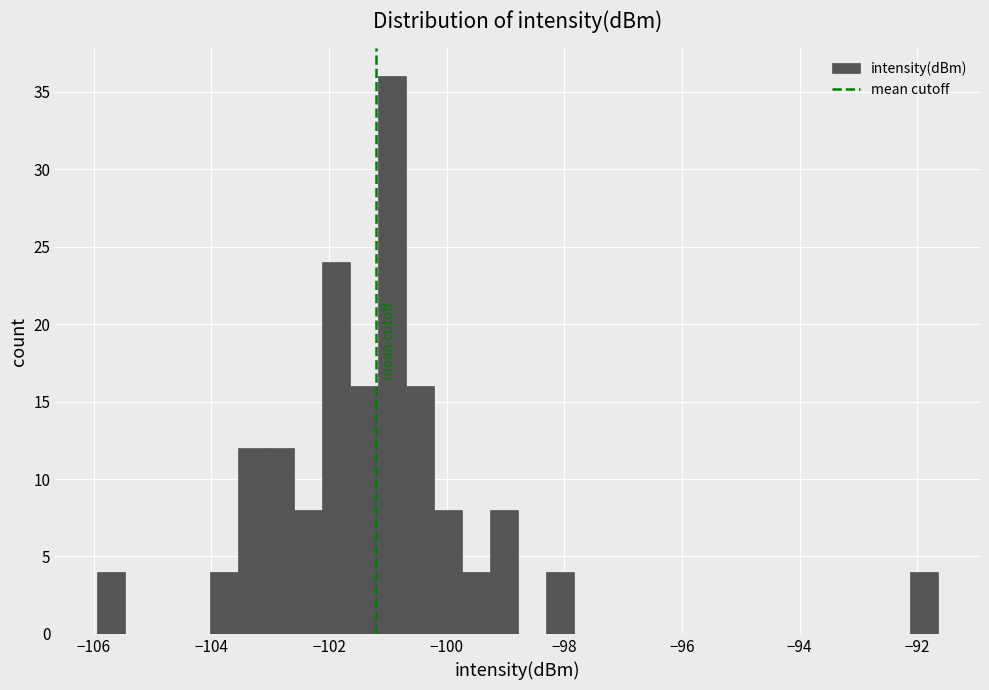

Read against the x-axis, roughly where is the centre of the tallest bar?

-101.0